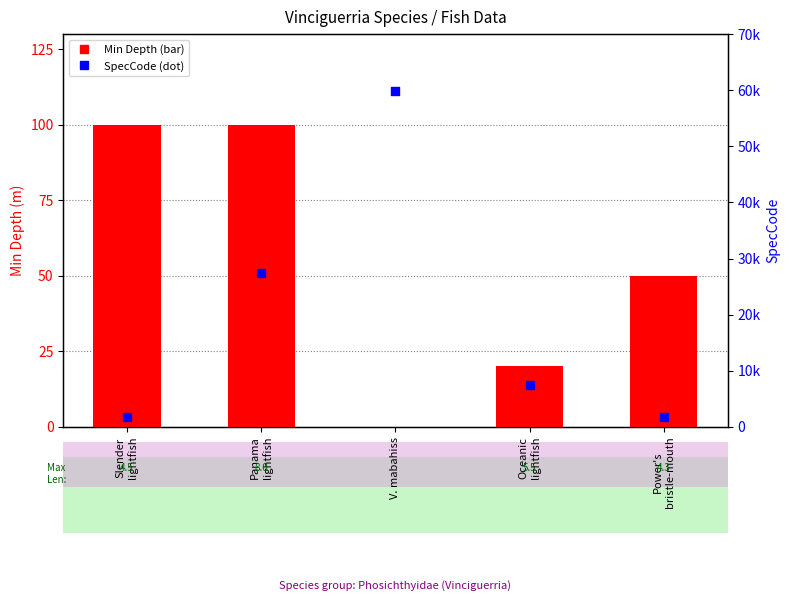

At which category is the sum across all series the highest?

V. mabahiss